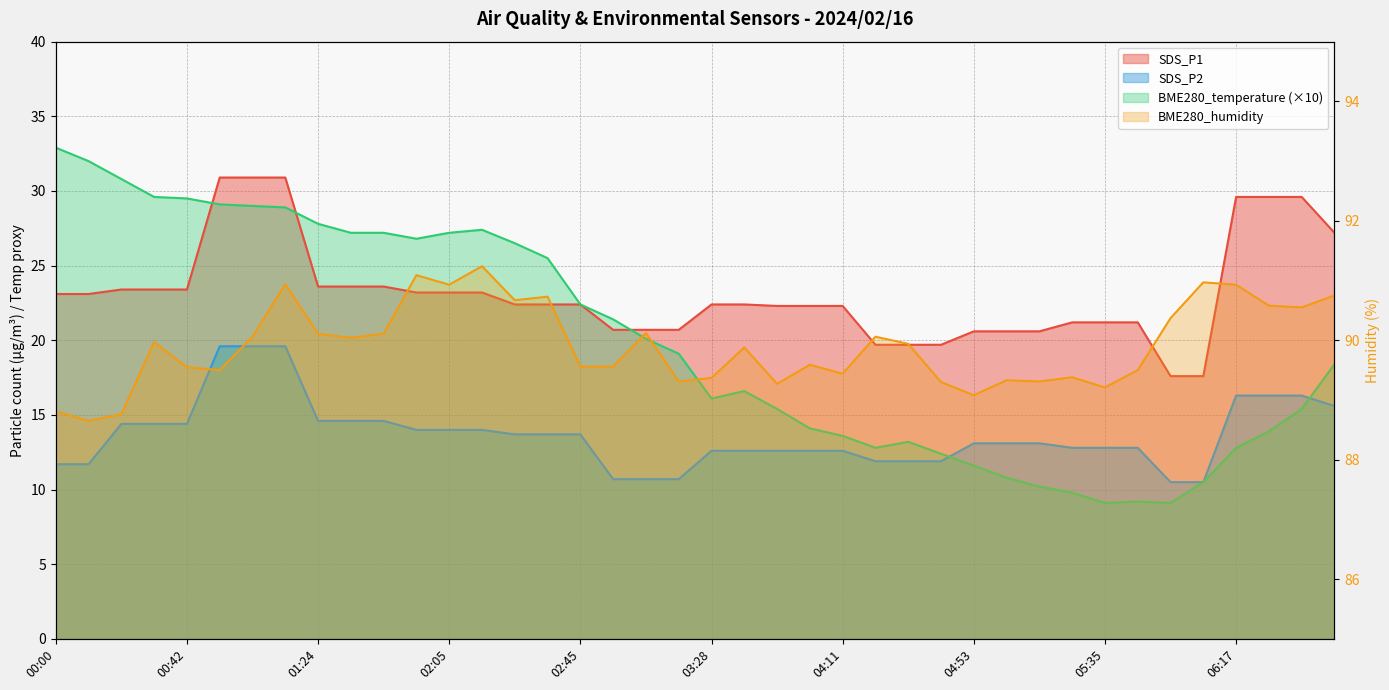

What is the maximum value for SDS_P1?

30.9